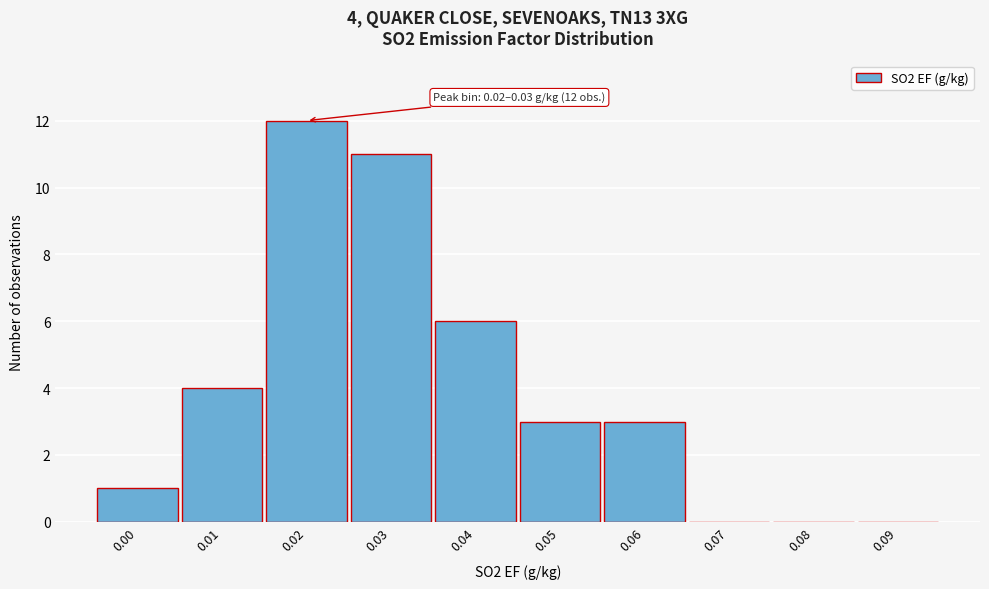

Reading right to left, extract all data points from this chart.

0.09=0	0.08=0	0.07=0	0.06=3	0.05=3	0.04=6	0.03=11	0.02=12	0.01=4	0.00=1